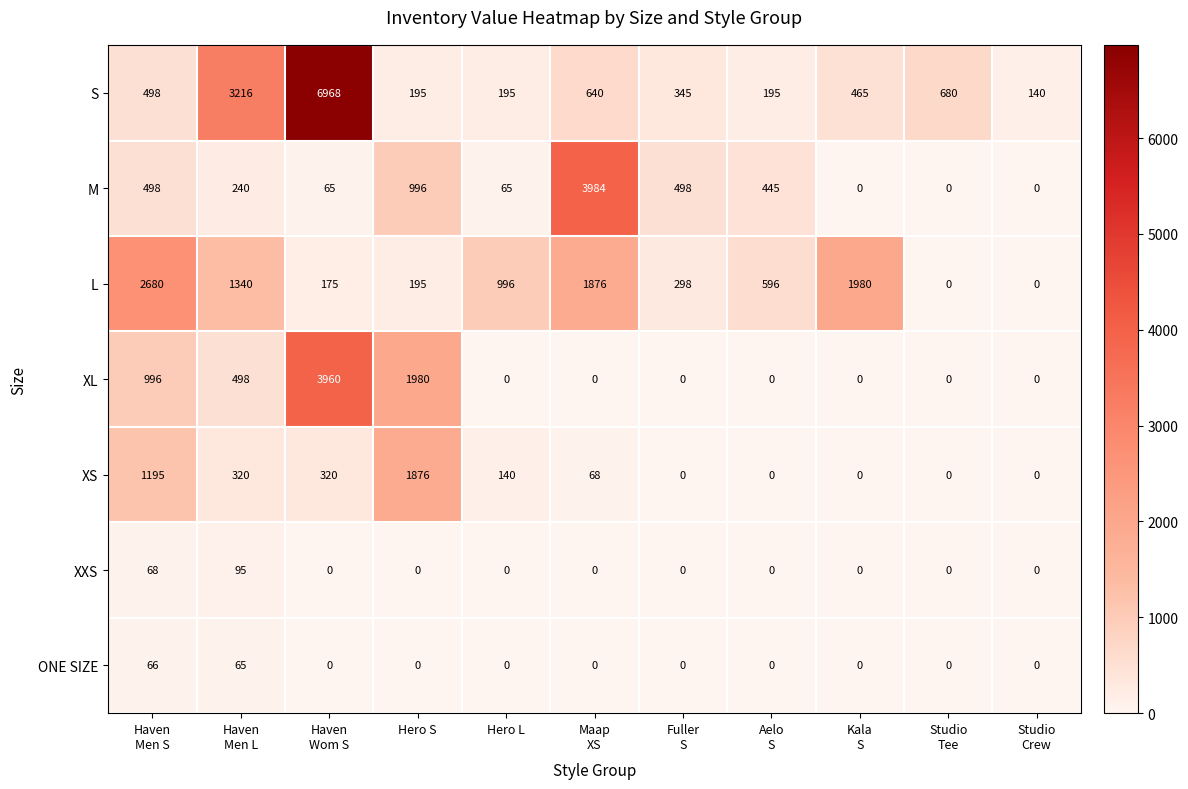

Rank the series by their maximum value, from lowest to highest.

ONE SIZE, XXS, XS, L, XL, M, S